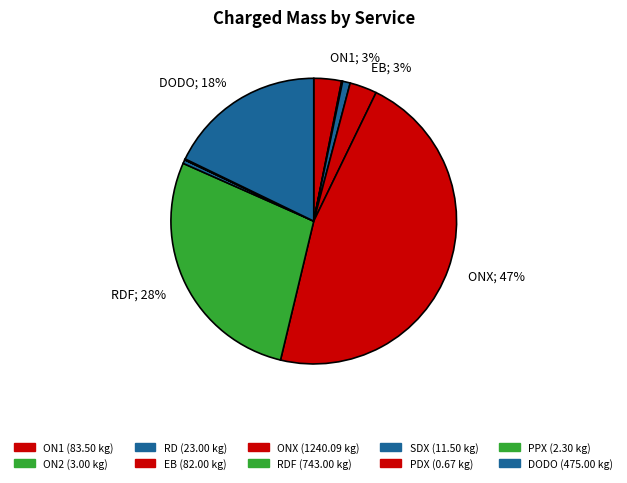

To the nearest percent, what is the difference between the largest and smallest slice percentages?

47%